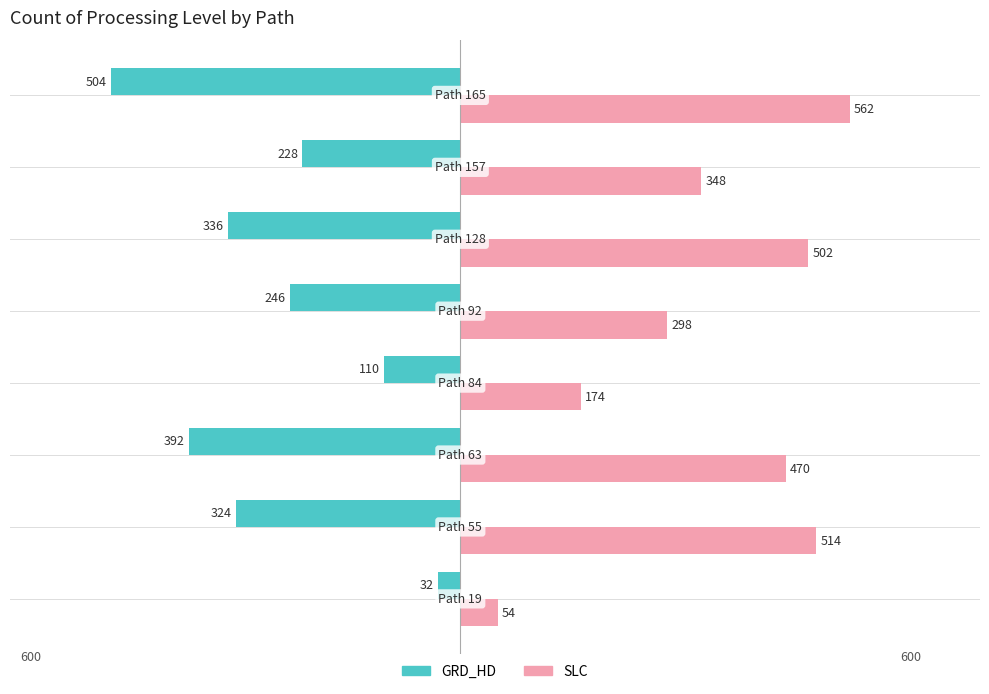

Which series has the widest spread of values?

SLC